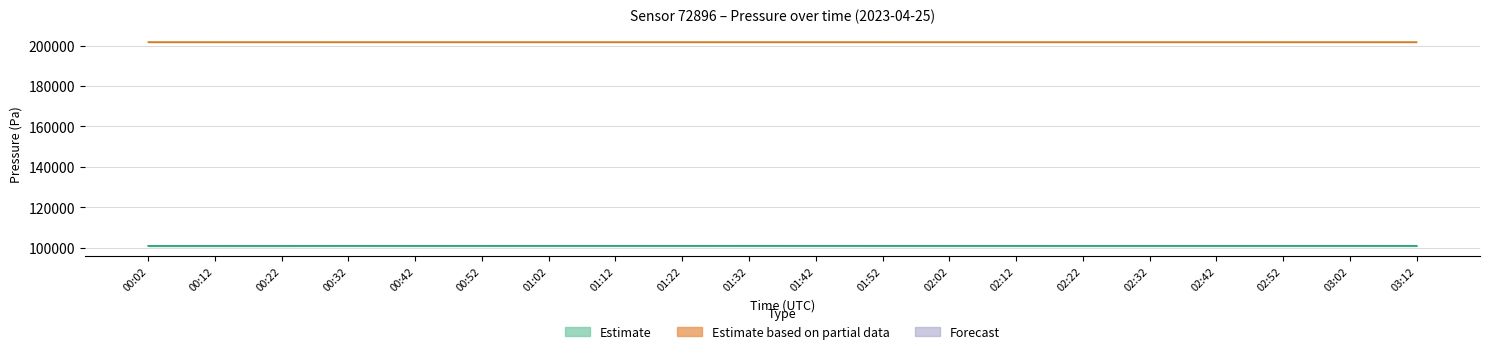

What is the spread (max minus min) of values at 03:02?

100878.7